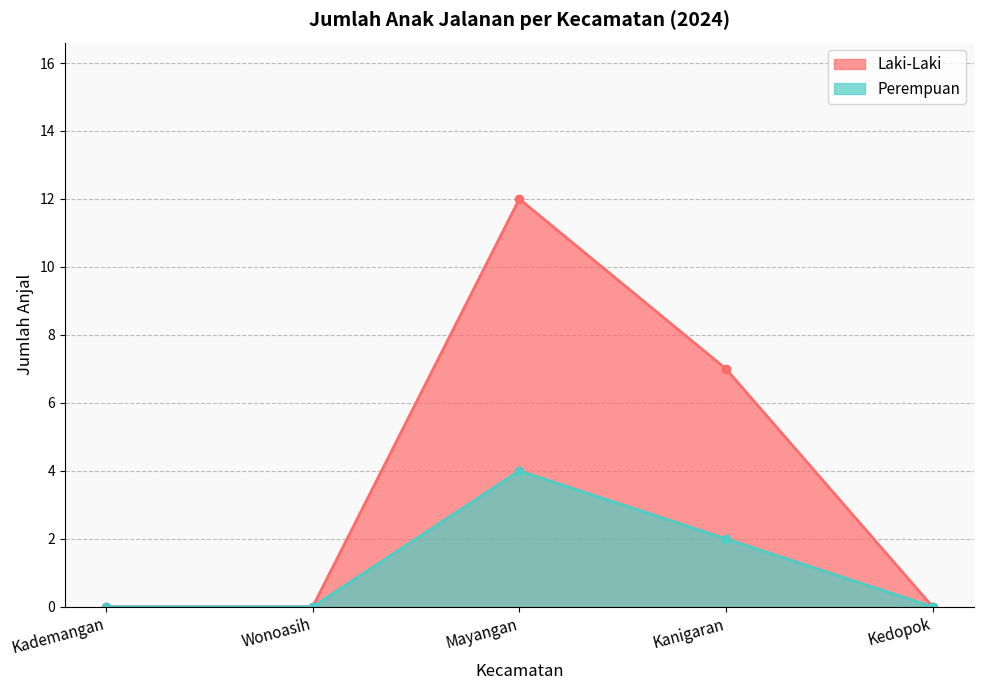

Rank the series by their maximum value, from lowest to highest.

Perempuan, Laki-Laki